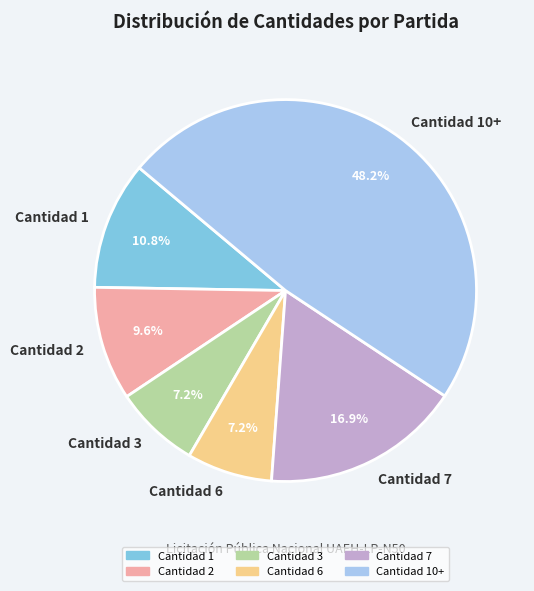

Is there any slice that represents more than half of the pie?

No